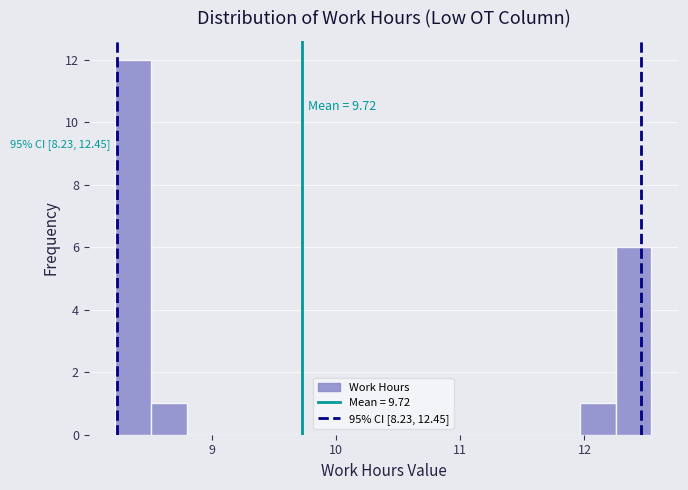

Around what value on the x-axis is the tallest bar? Give the approximate position of its centre, as read against the axis.

8.4